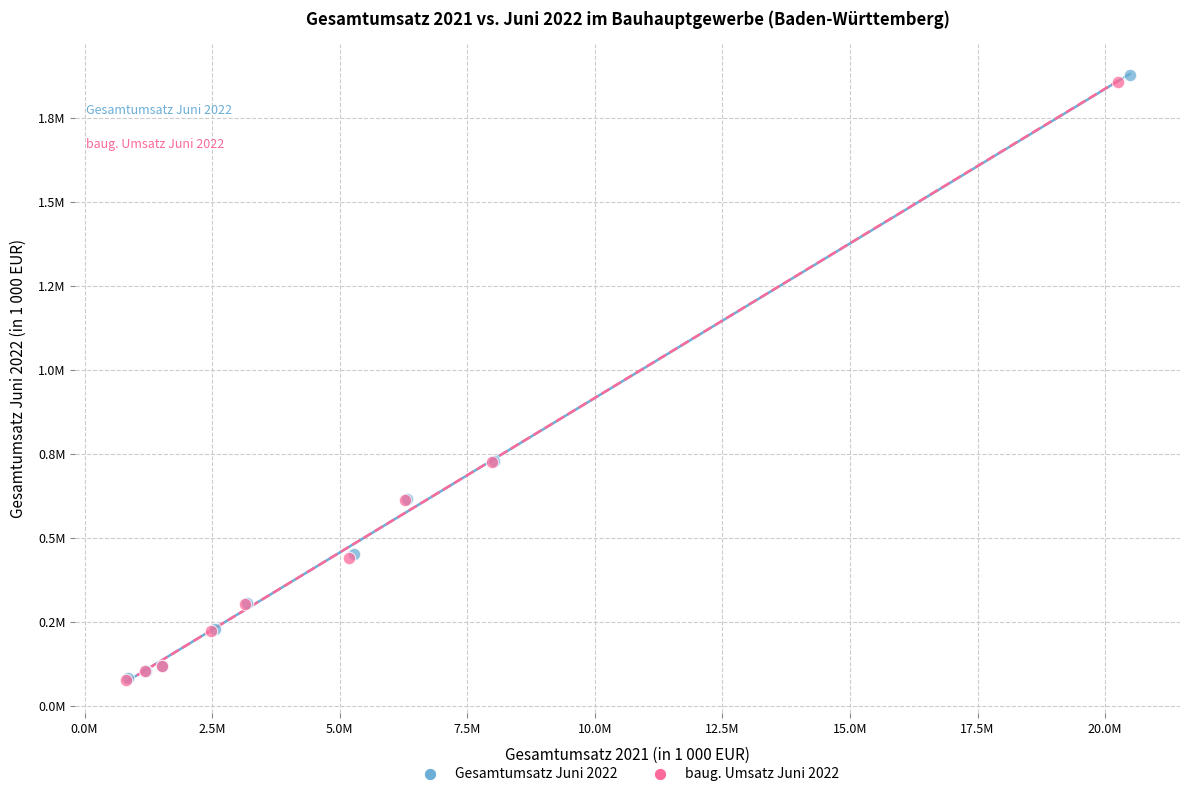

Which series has the widest spread of Y values?

Gesamtumsatz Juni 2022